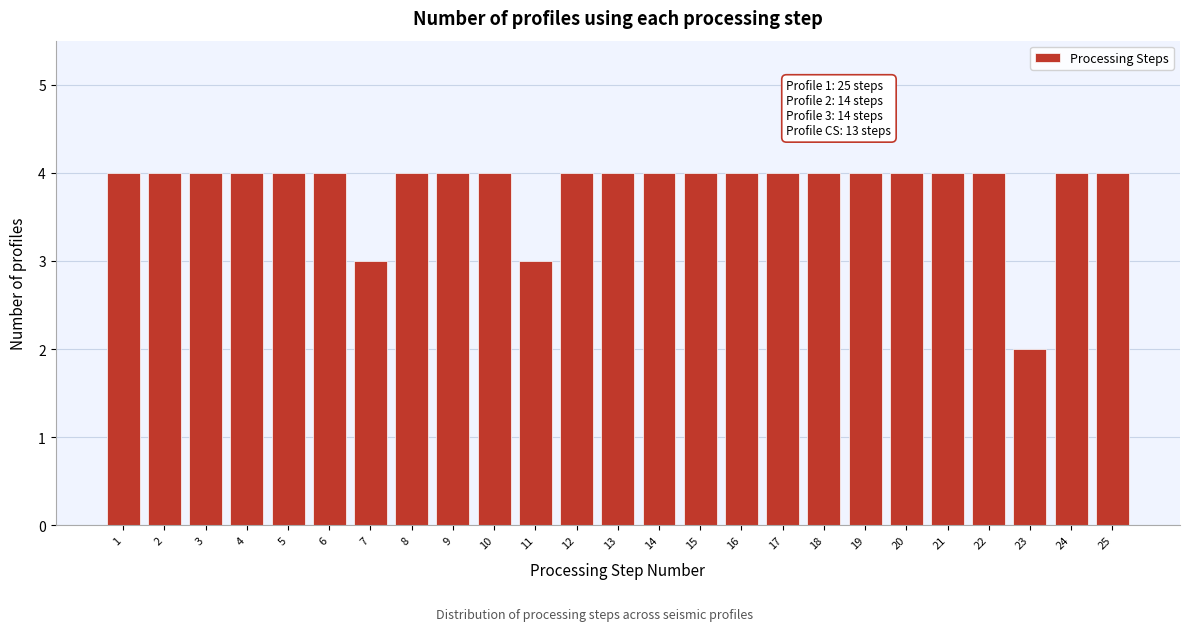

Reading left to right, transcribe all the data shown in this chart.

4	4	4	4	4	4	3	4	4	4	3	4	4	4	4	4	4	4	4	4	4	4	2	4	4